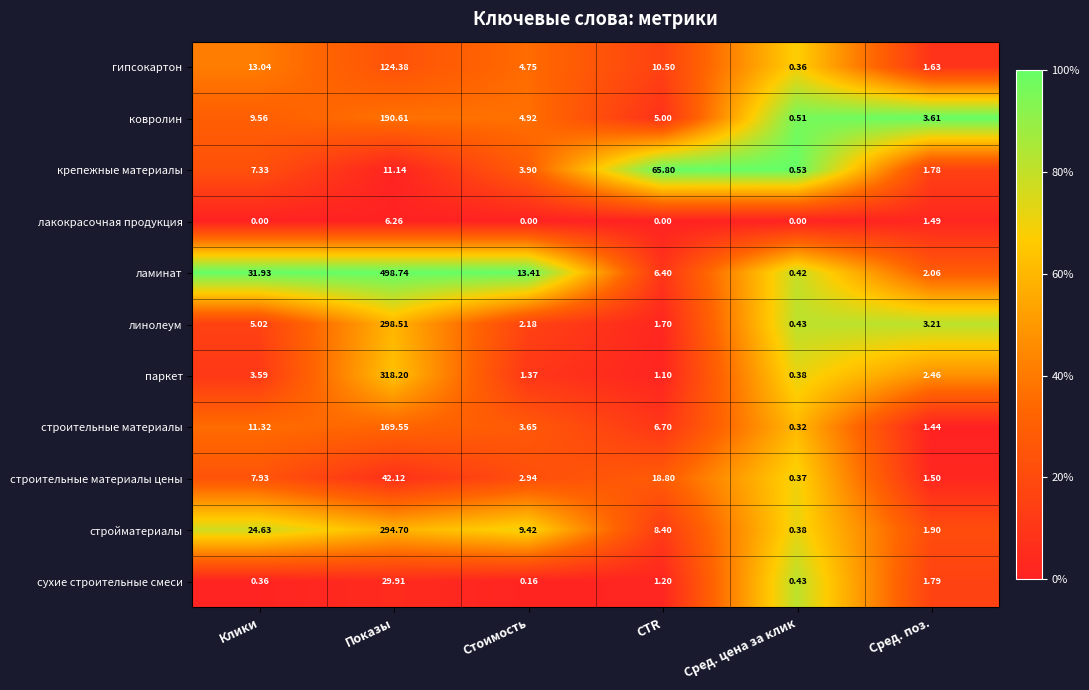

Where does the строительные материалы series first go above 6?

Клики